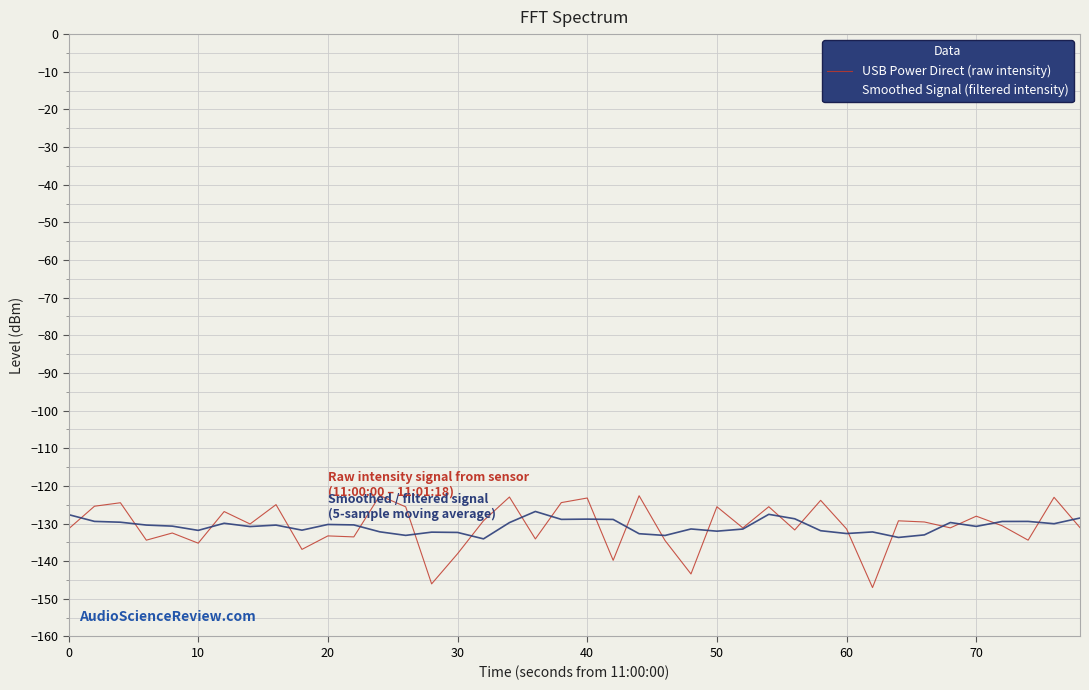

What is the maximum value for Smoothed Signal (filtered intensity)?

-126.8